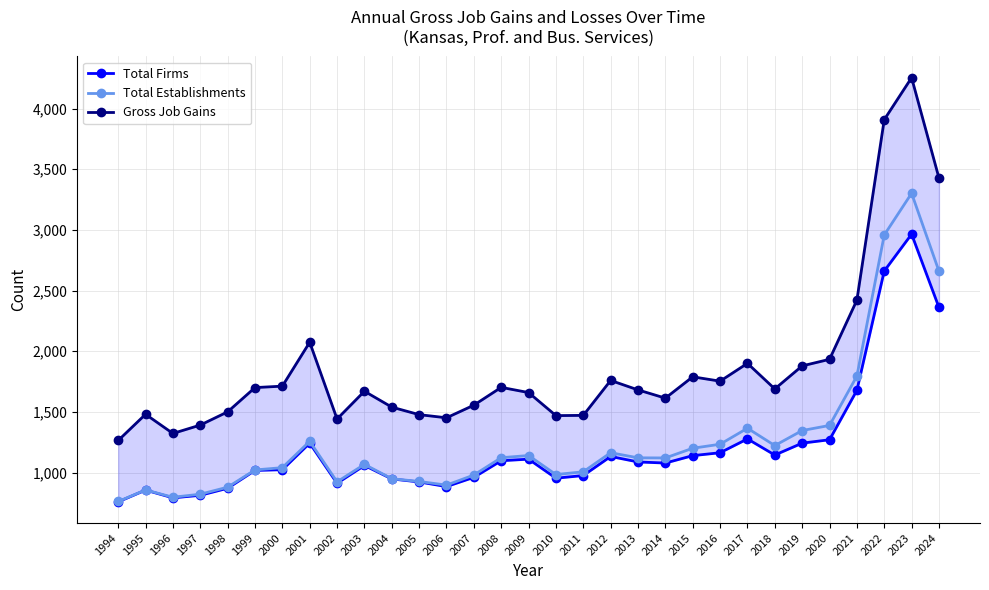

Reading left to right, what are all the values shown in this chart?

Total Firms: 758	855	791	812	870	1017	1023	1242	911	1058	947	922	884	960	1097	1110	953	975	1132	1087	1078	1139	1163	1277	1144	1242	1270	1677	2661	2965	2361
Total Establishments: 761	856	796	821	879	1021	1040	1257	923	1067	949	926	896	979	1122	1140	983	1006	1163	1121	1120	1200	1233	1365	1222	1346	1388	1795	2958	3302	2660
Gross Job Gains: 1264	1480	1322	1391	1500	1700	1712	2074	1441	1670	1539	1477	1451	1555	1702	1659	1469	1471	1759	1681	1613	1789	1753	1900	1689	1879	1933	2421	3909	4255	3428